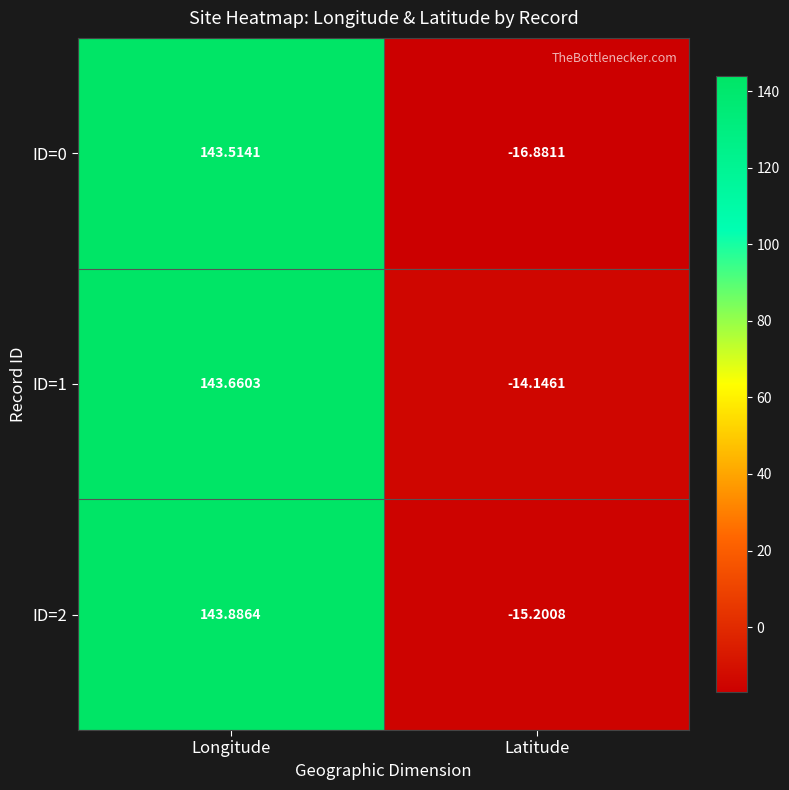

At which category is the sum across all series the highest?

Longitude